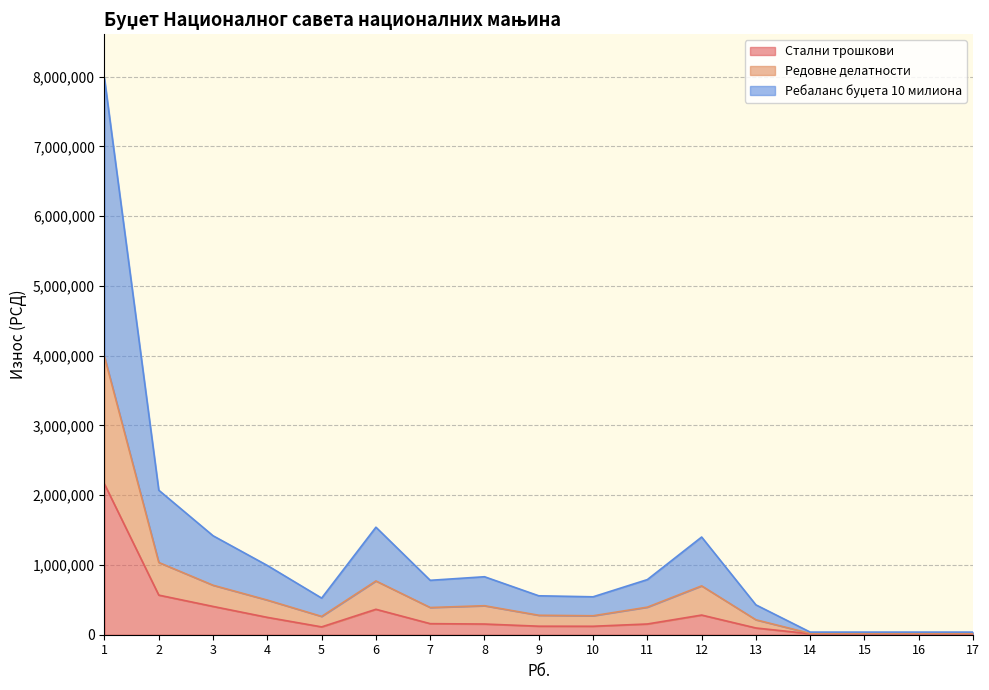

What is the average value of the Стални трошкови series?

294118